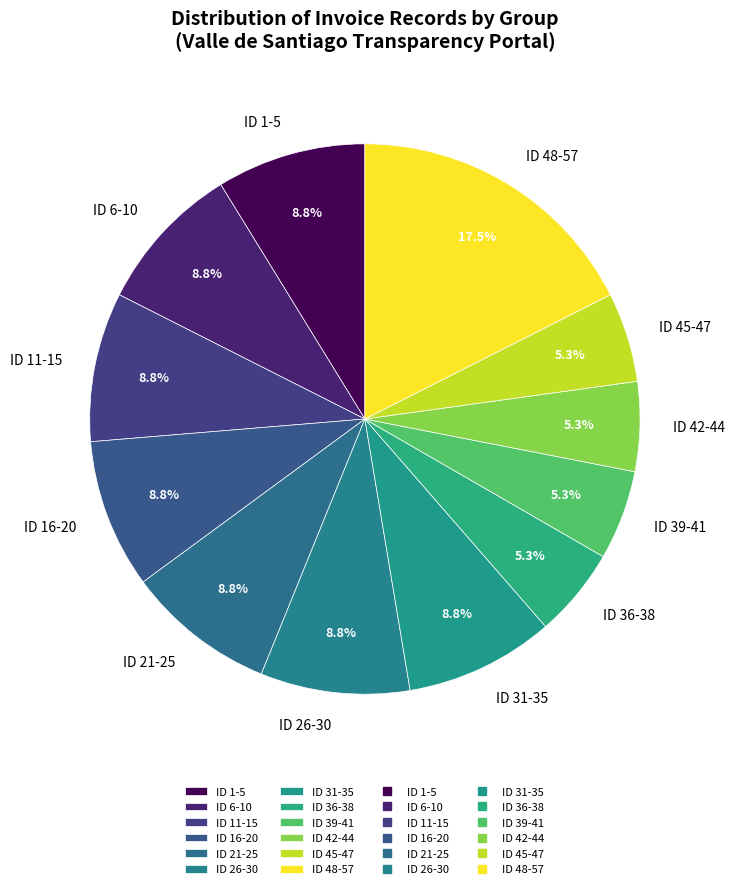

Combined, what portion of the pie is ID 21-25 and ID 16-20?

17.5%